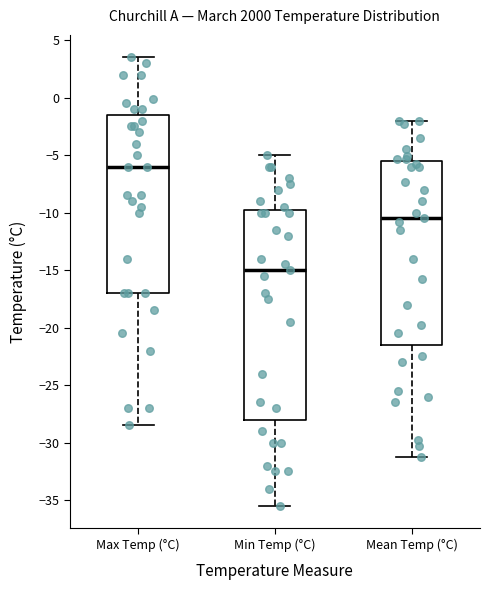

Reading left to right, read every box against the y-axis: the position of its median line, the range the box covers, and the ends of its whiskers. The values are not printed on the chart, so give them approximately, as read against the axis.

Max Temp (°C): median -6.0, box -17.0 to -1.5, whiskers -28.5 to 3.5
Min Temp (°C): median -15.0, box -28.0 to -9.5, whiskers -35.5 to -5.0
Mean Temp (°C): median -10.5, box -21.5 to -5.5, whiskers -31.5 to -2.0